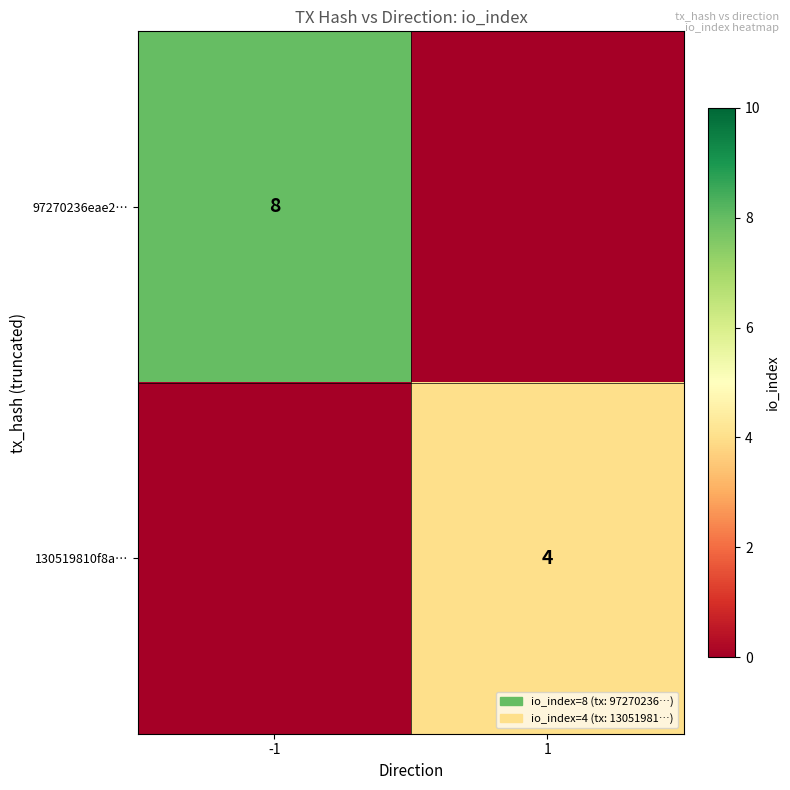

The value of 97270236eae2… at -1 is 12. True or false?

False